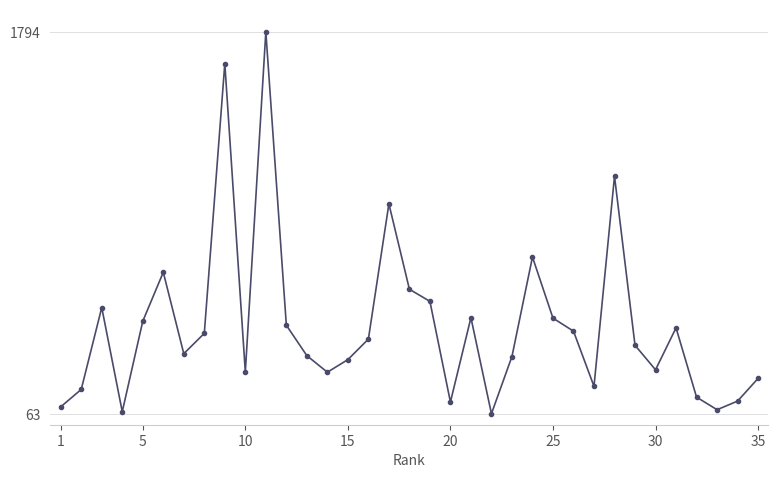

What is the average value?

462